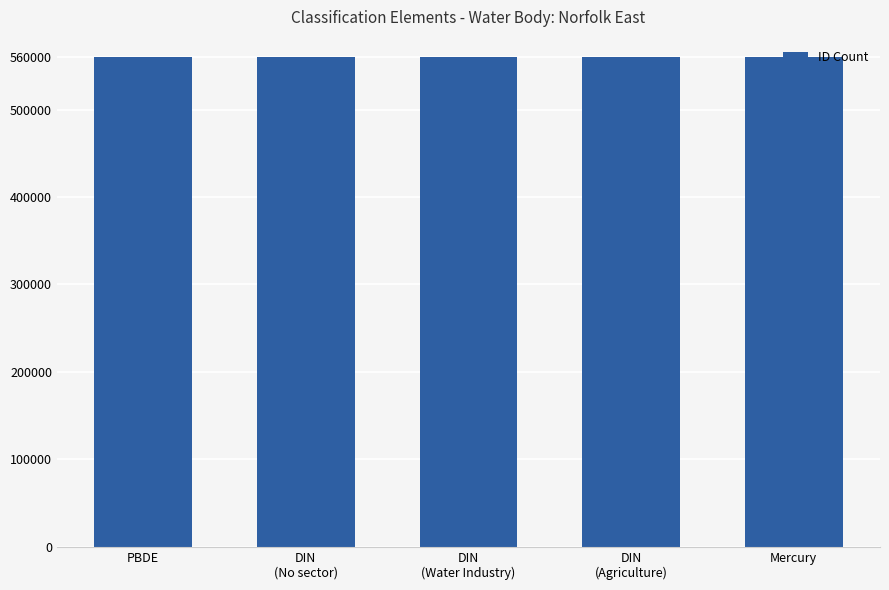

Count the values in the range 560434 to 560436.

3